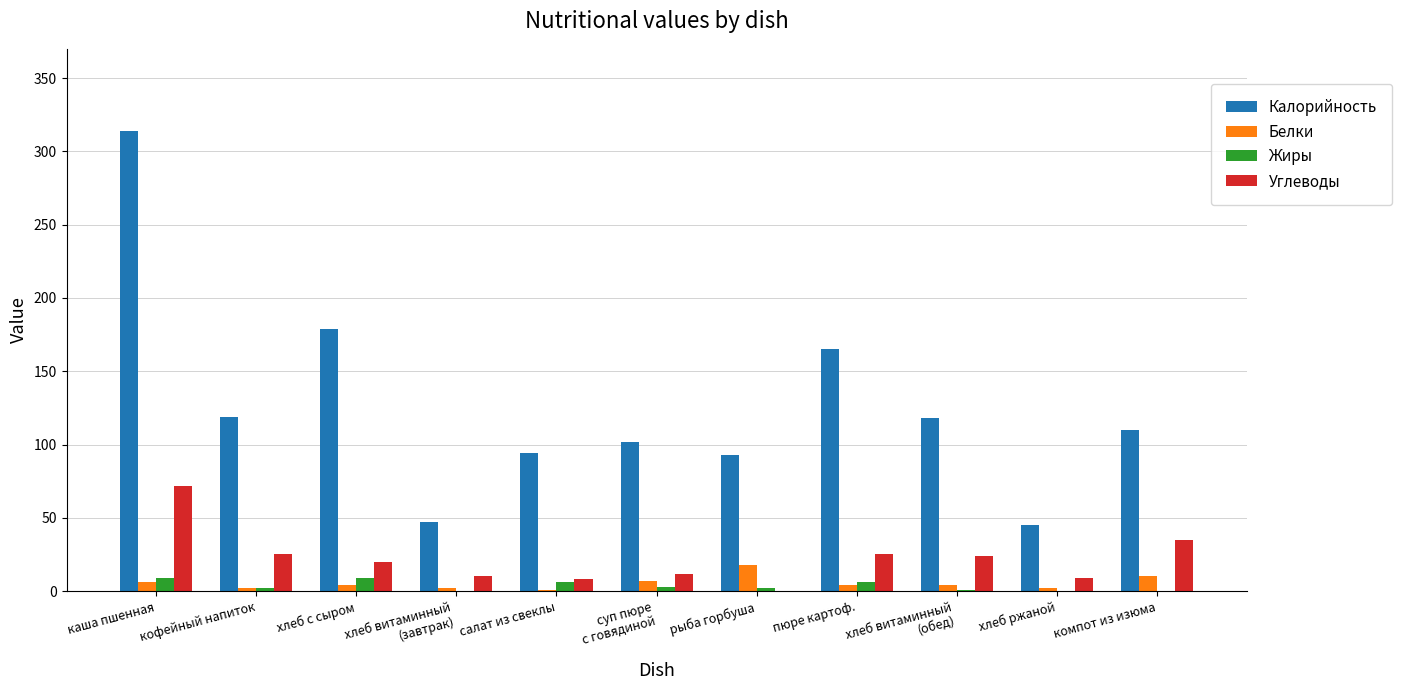

How many data points does each series have?

11